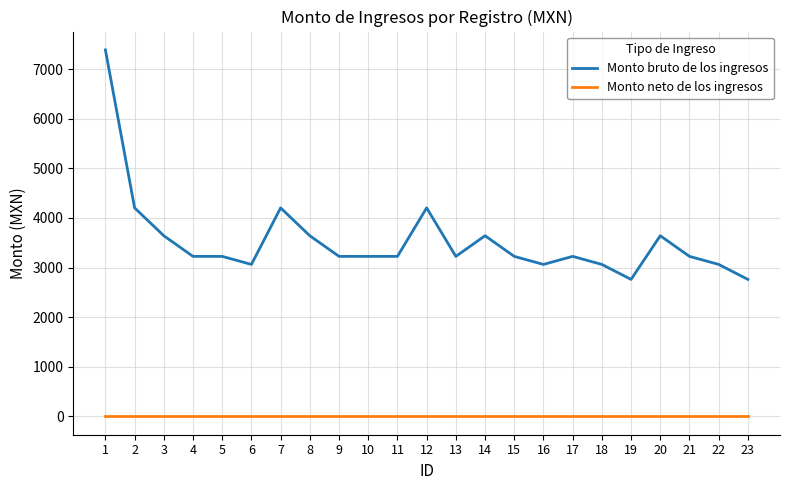

List the series in order of their overall mean, lowest first.

Monto neto de los ingresos, Monto bruto de los ingresos